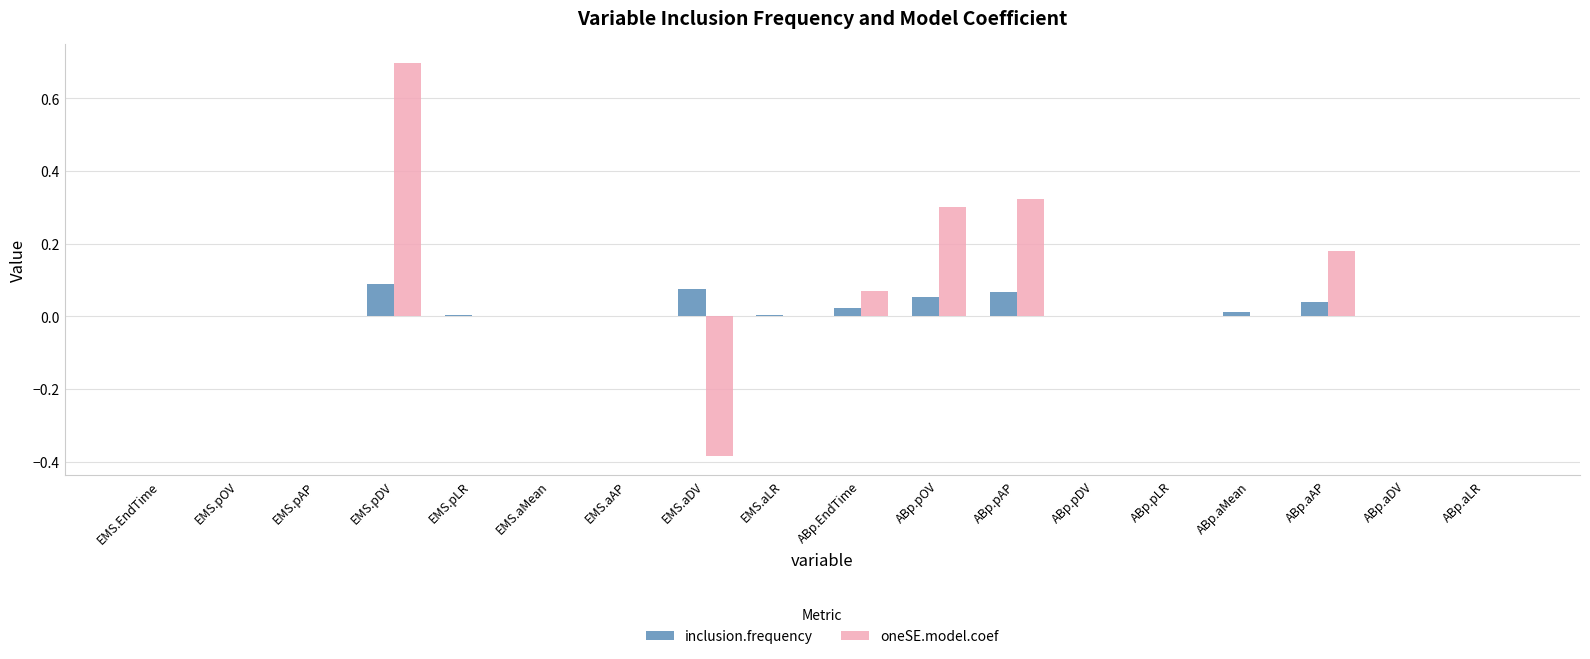

At which category is the sum across all series the highest?

EMS.pDV